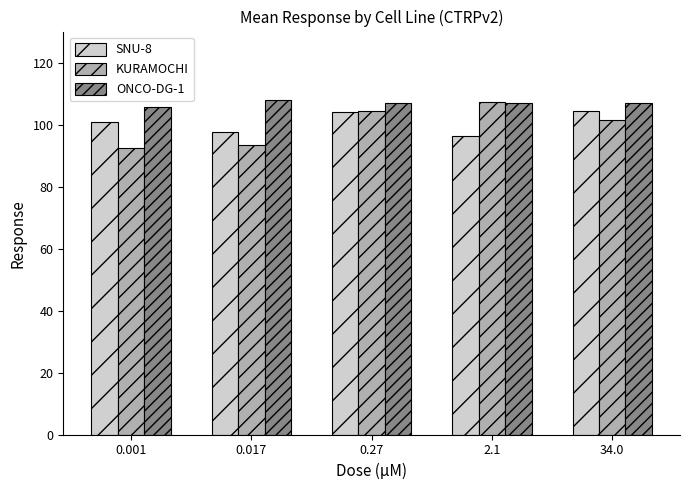

Which series has the largest total across all categories?

ONCO-DG-1